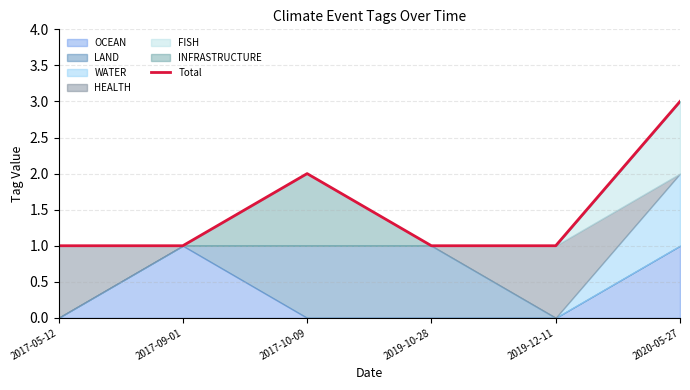

How many interior local peaks (higher than both neighbors) does the data have?

1